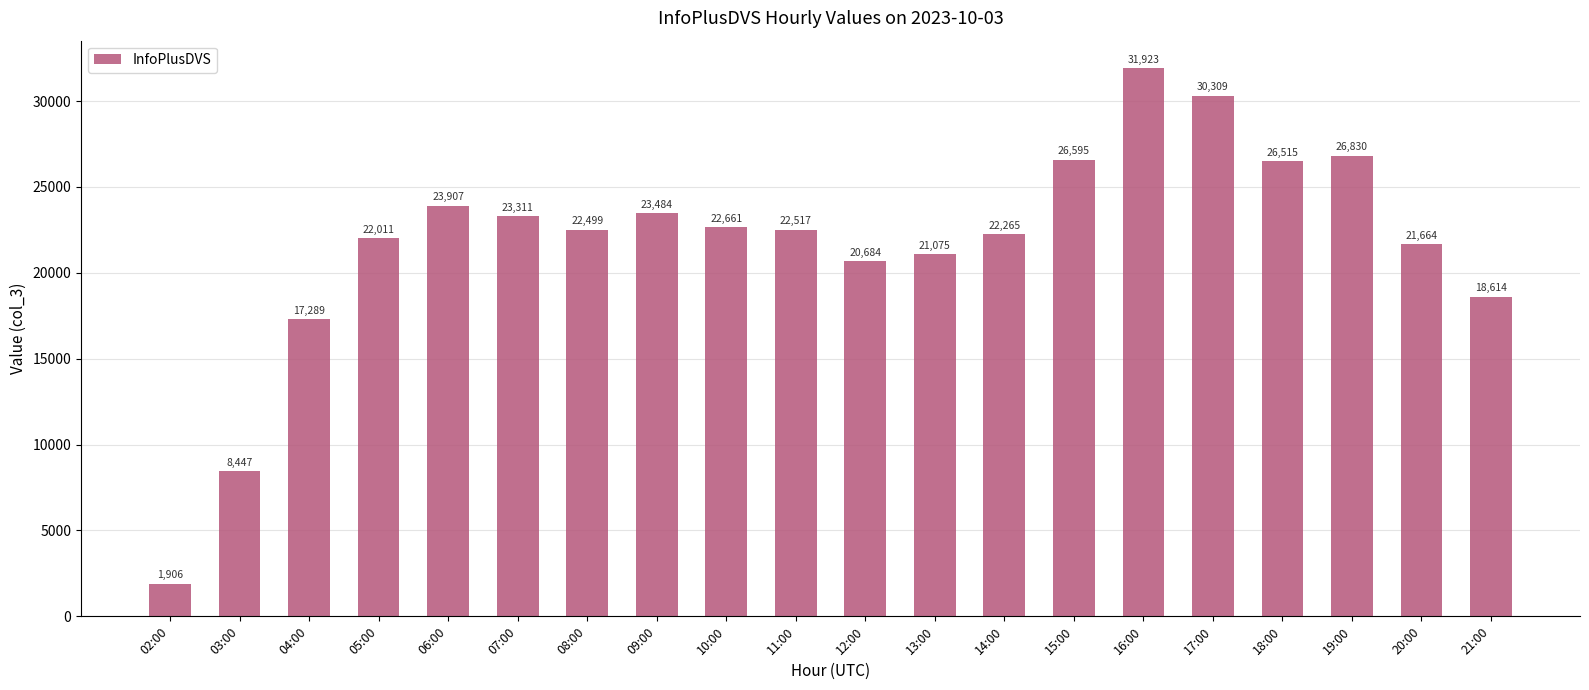

Which has a higher value, 03:00 or 05:00?

05:00